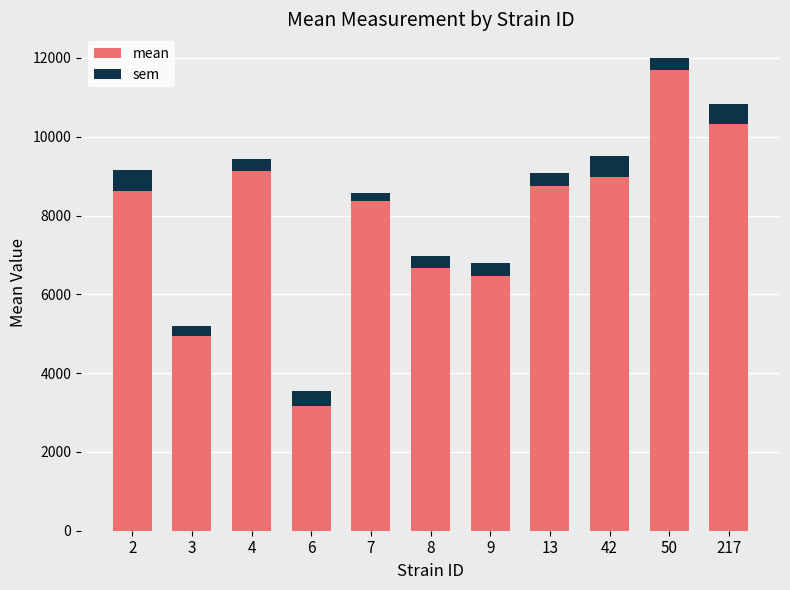

List the series in order of their overall mean, lowest first.

sem, mean